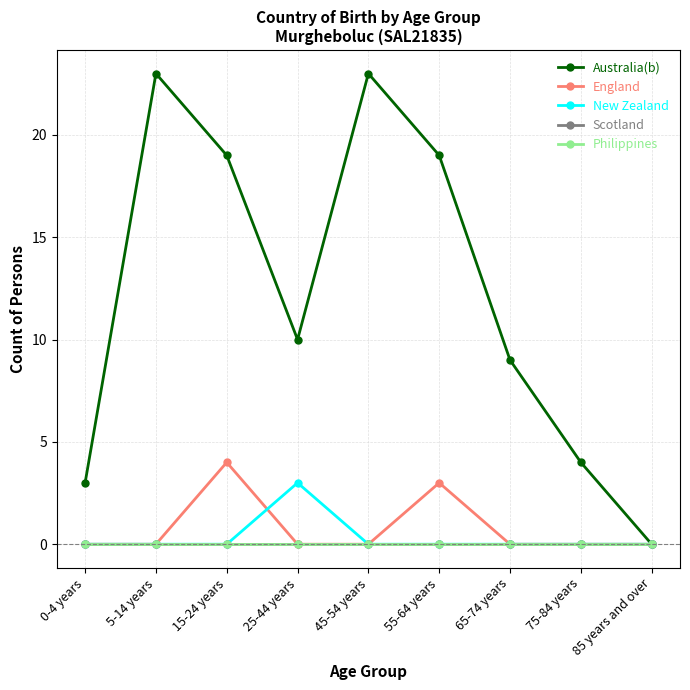

What is the difference between the highest and lowest values at 15-24 years?

19